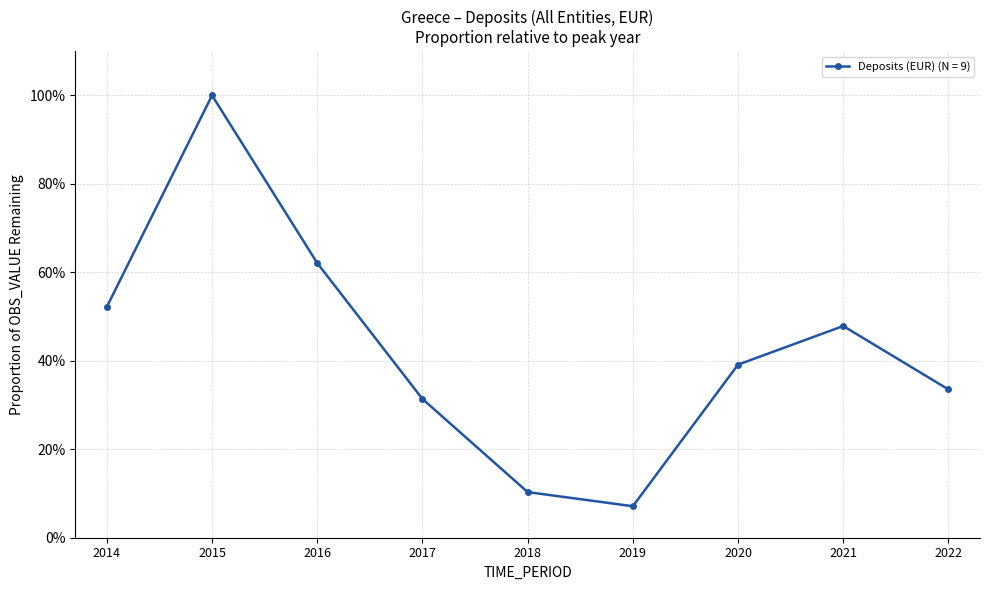

The chart shows a value of 15.4 at 2018. True or false?

False